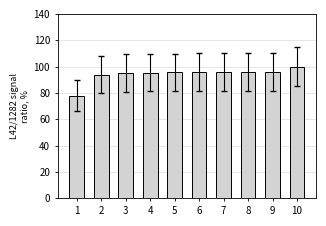

What is the ratio of the value at 10 to the value at 4?

1.0